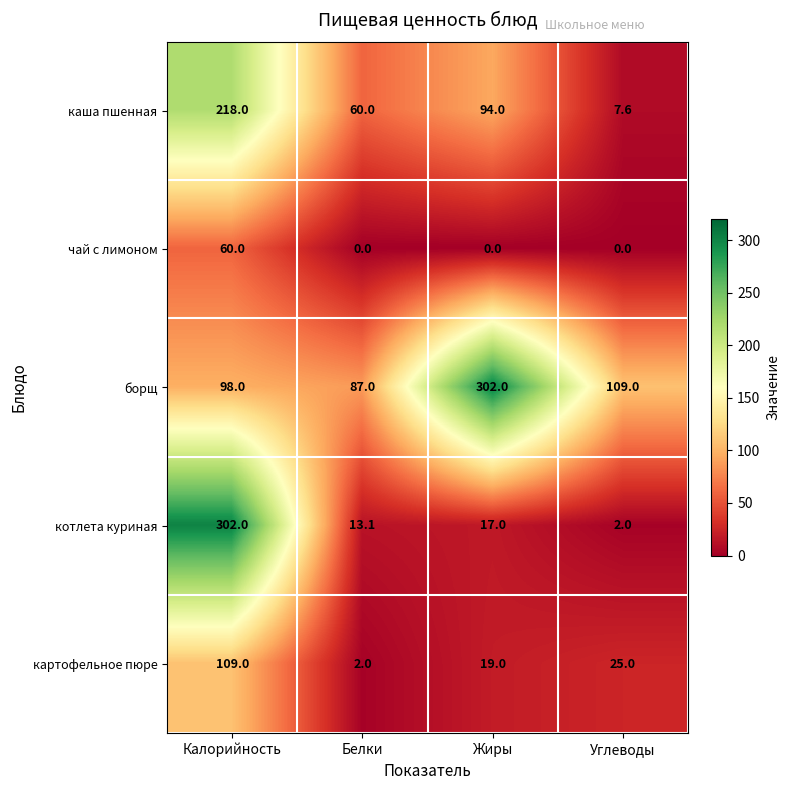

How many data points does each series have?

4